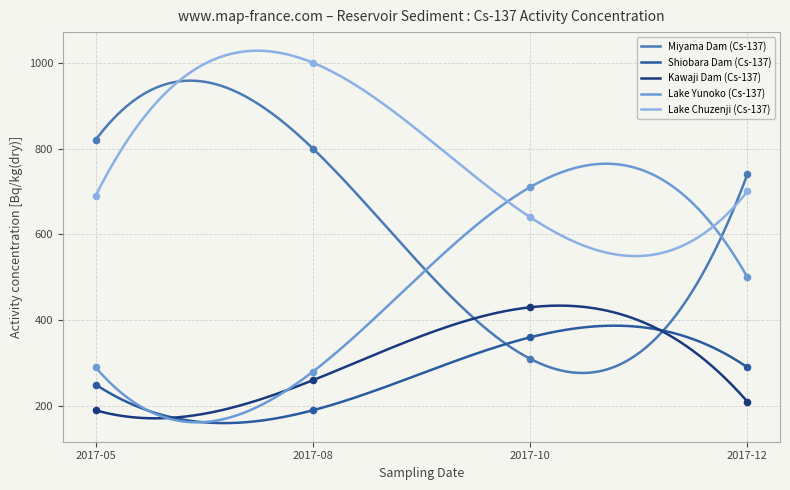

What are all the series names shown in the legend?

Miyama Dam (Cs-137), Shiobara Dam (Cs-137), Kawaji Dam (Cs-137), Lake Yunoko (Cs-137), Lake Chuzenji (Cs-137)